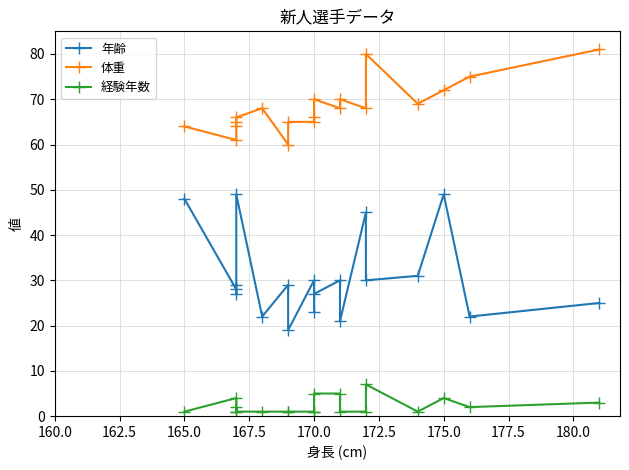

Count the number of categories in the chart.

19